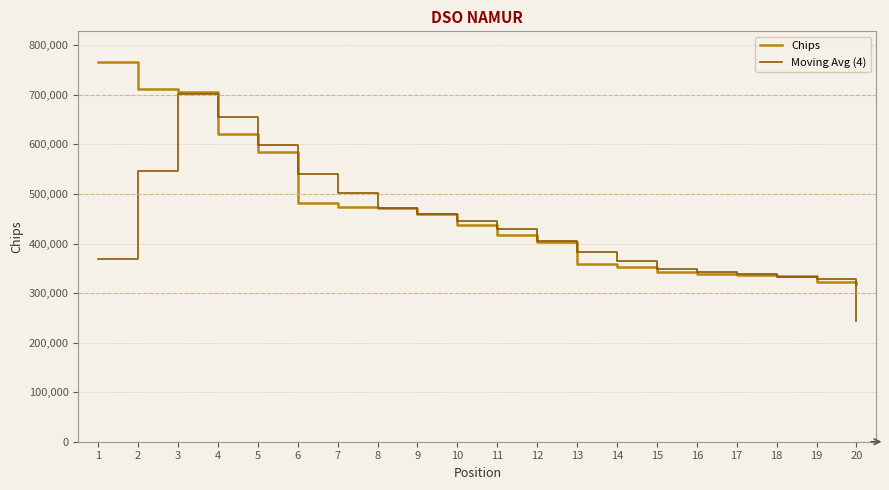

Is this an area chart (filled region under the line)?

No